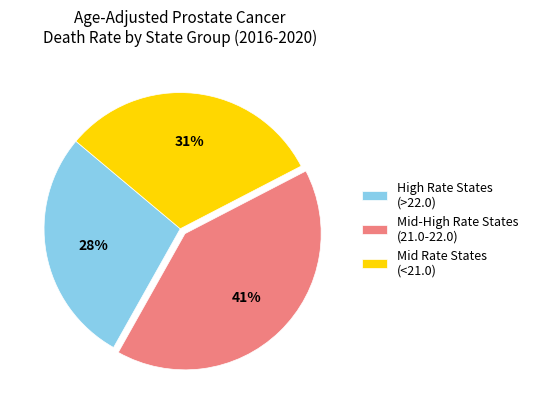

Is the sum of Mid-High Rate States (21.0-22.0) and Mid Rate States (<21.0) greater than half?

Yes